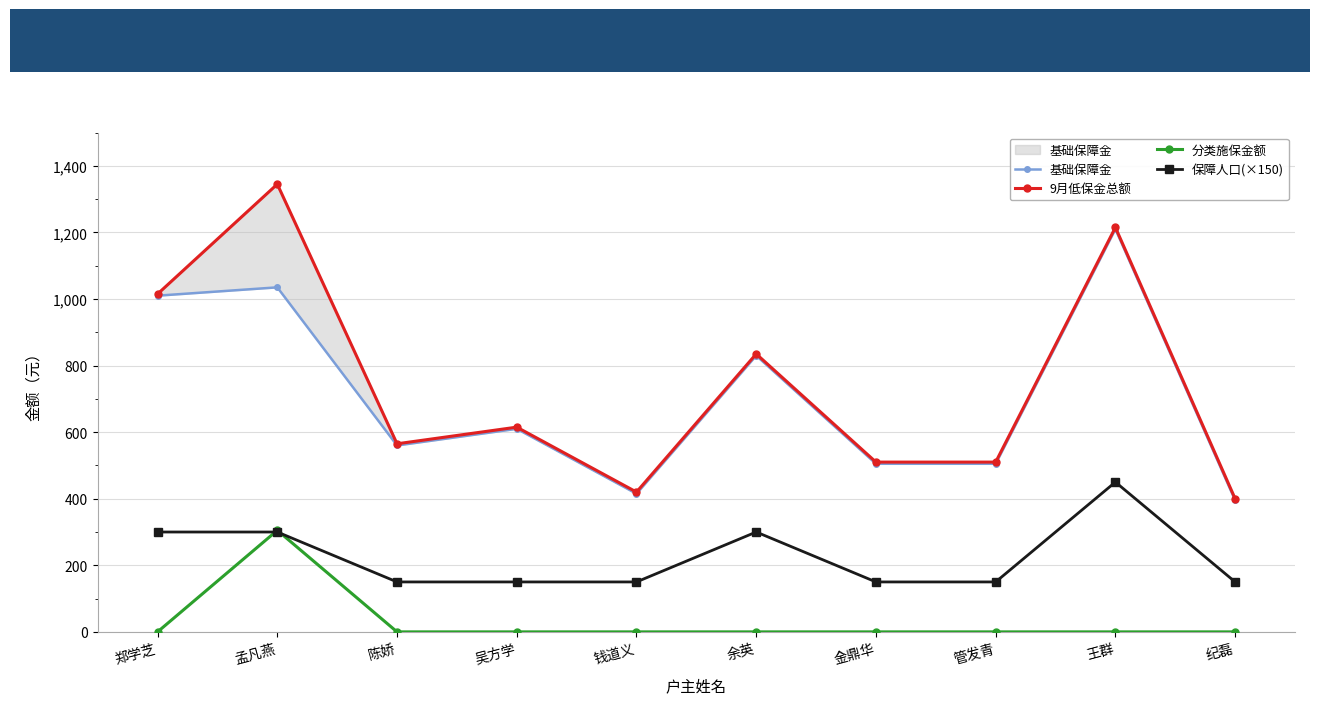

Read the 保障人口(×150) value at 钱道义, to the nearest 10.

150